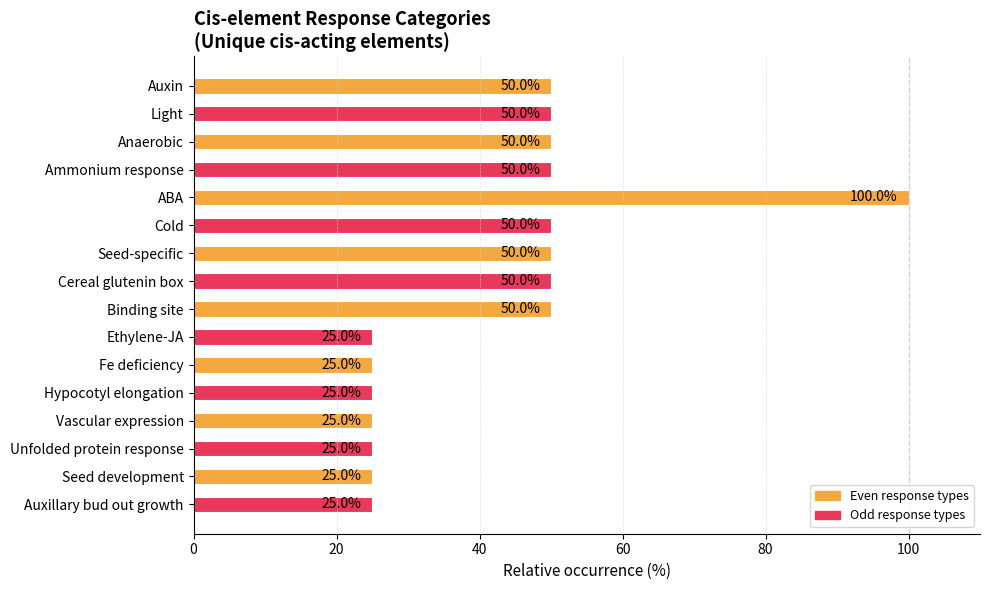

The chart shows a value of 25 at Ethylene-JA. True or false?

True